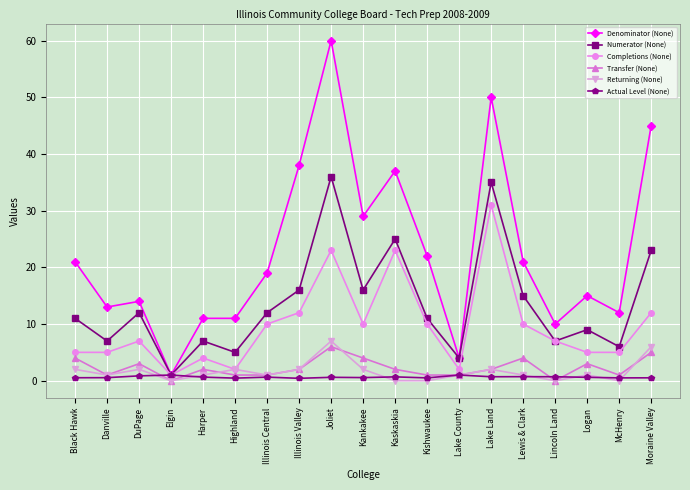

At which label does Denominator (None) first exceed 19?

Black Hawk